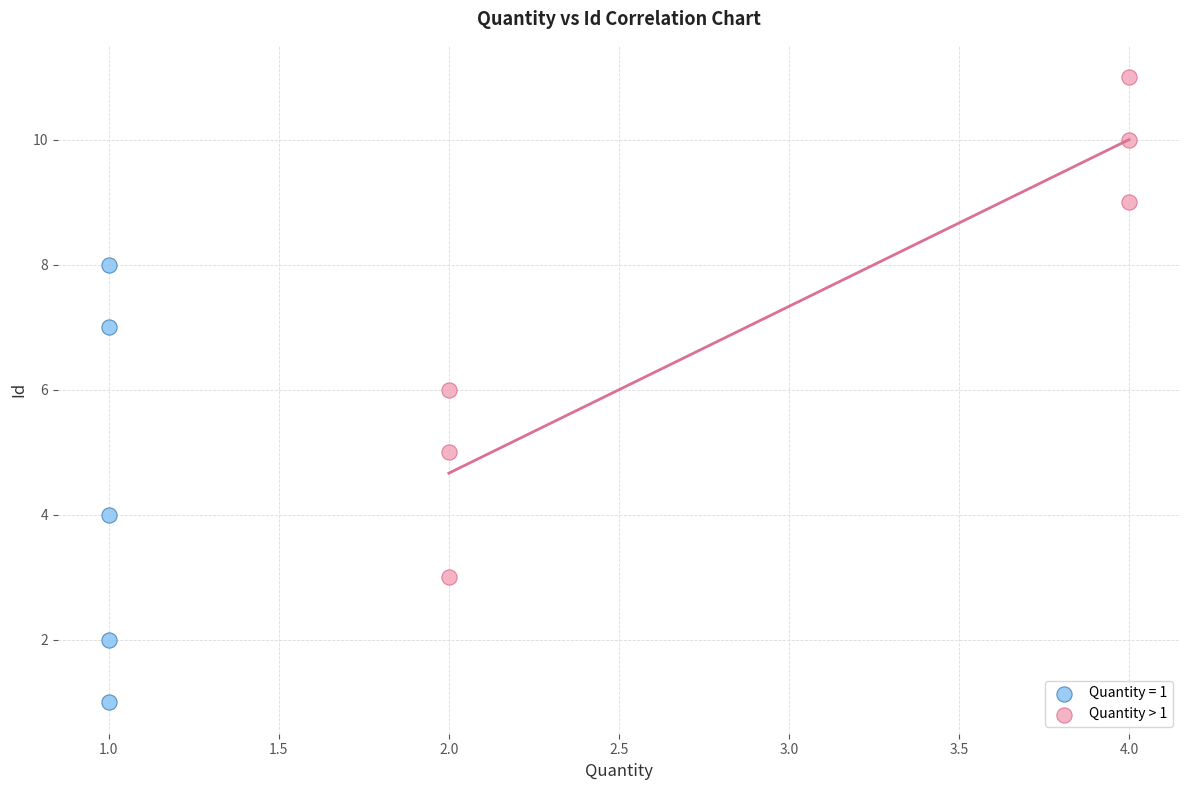

Which series contains the highest Y value?

Quantity > 1